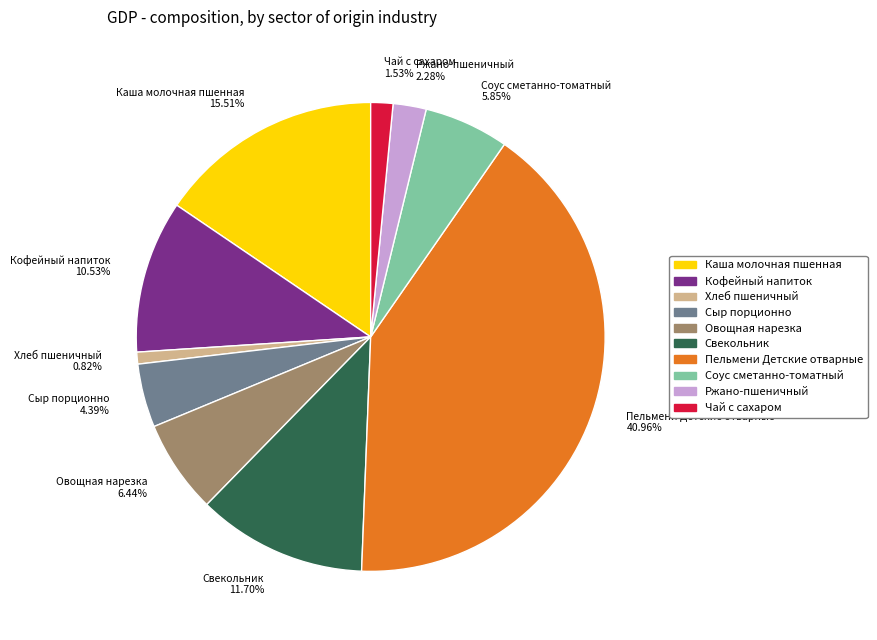

What is the largest slice in the pie chart?

Пельмени Детские отварные